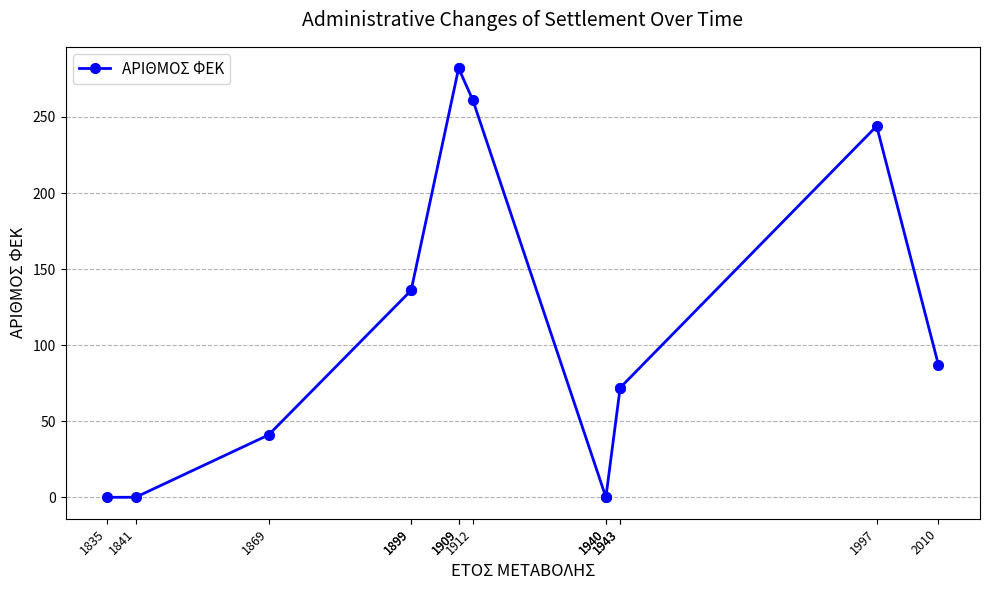

Reading left to right, what are all the values shown in this chart?

0	0	41	136	136	282	282	261	0	0	72	72	244	87